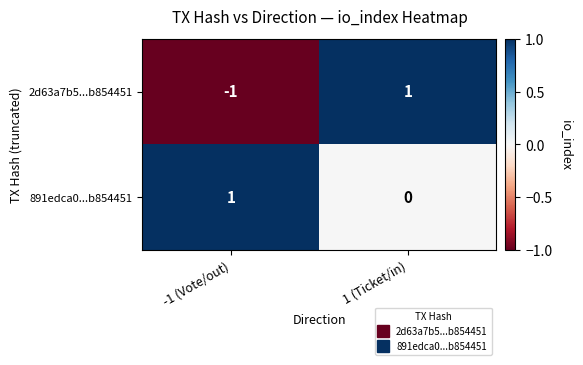

Count the number of data series in this chart.

2